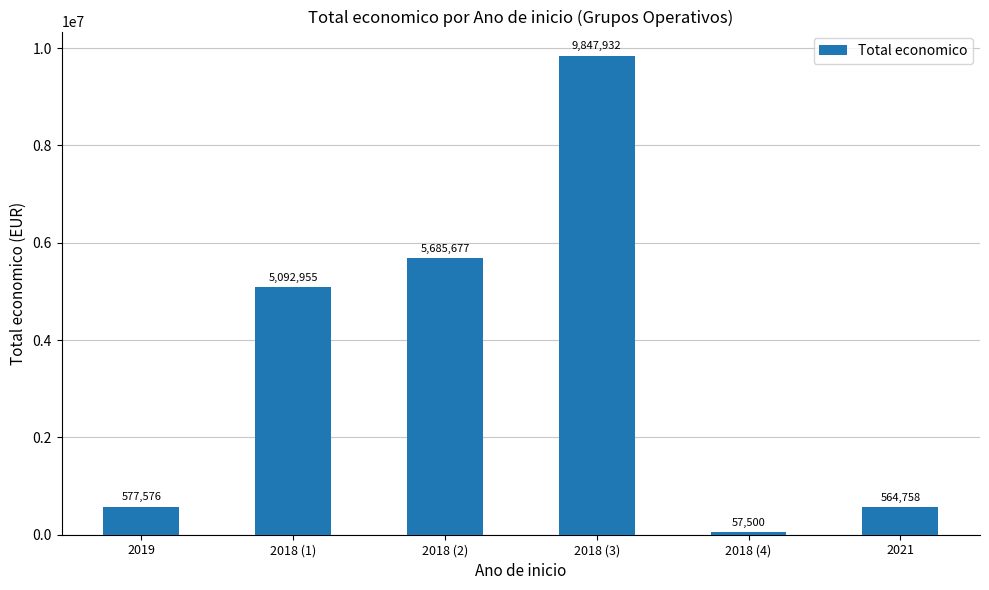

What is the change in value from 2018 (3) to 2021?

-9283174